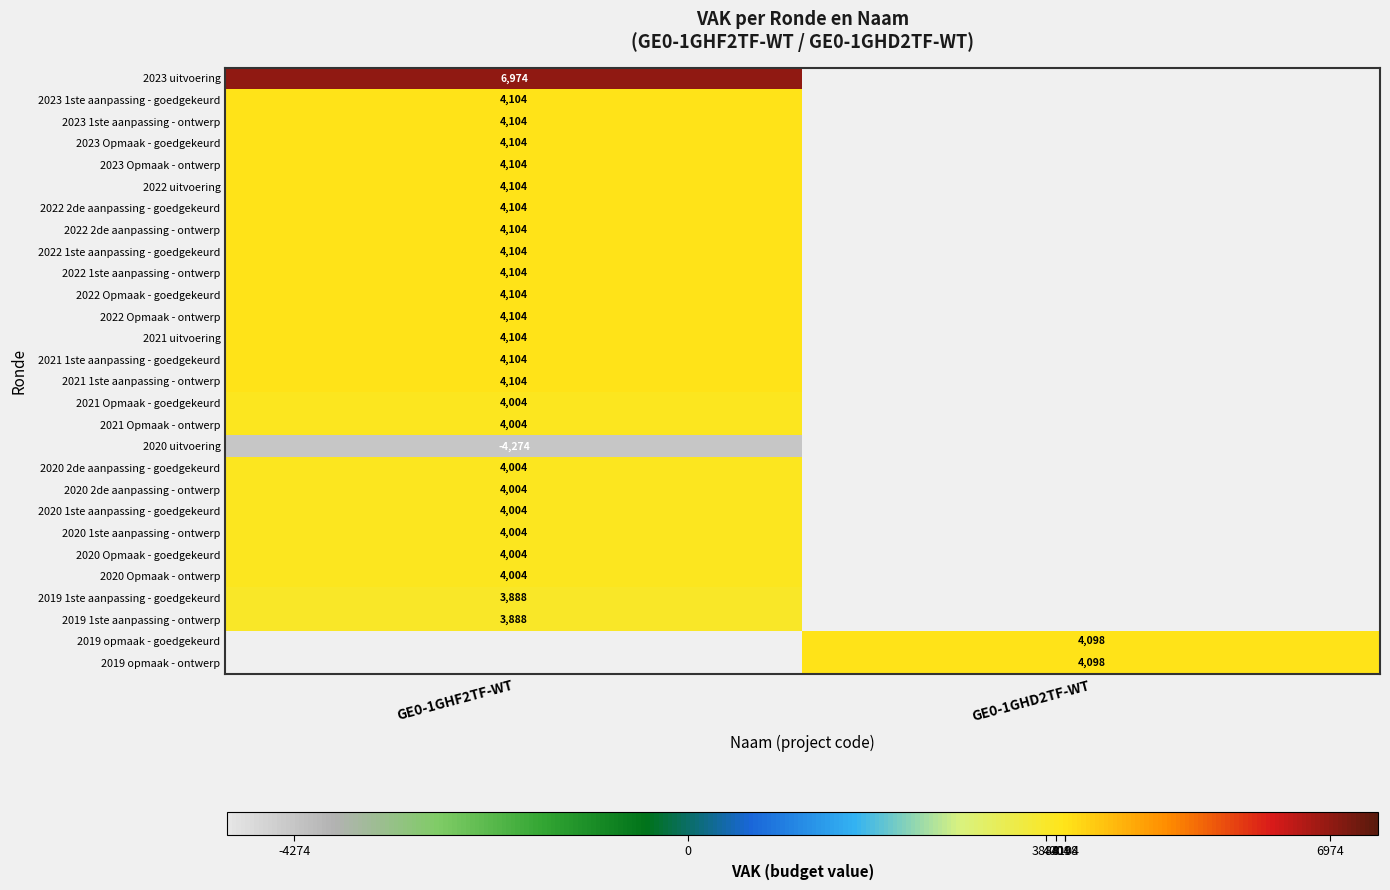

Count the number of data series in this chart.

28